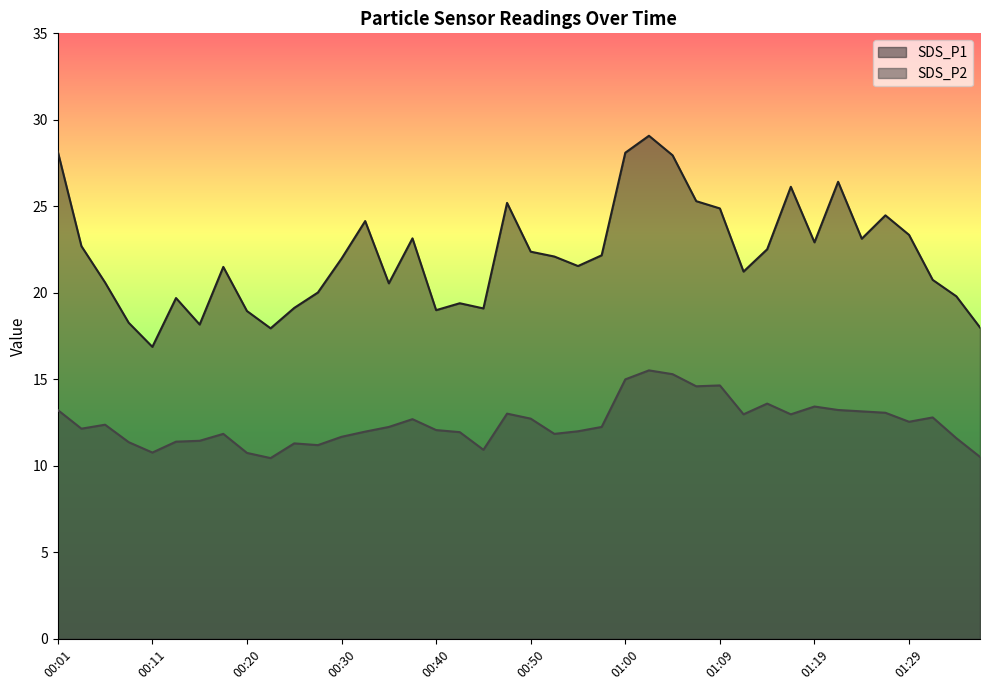

True or false: SDS_P1 and SDS_P2 cross at least once.

False